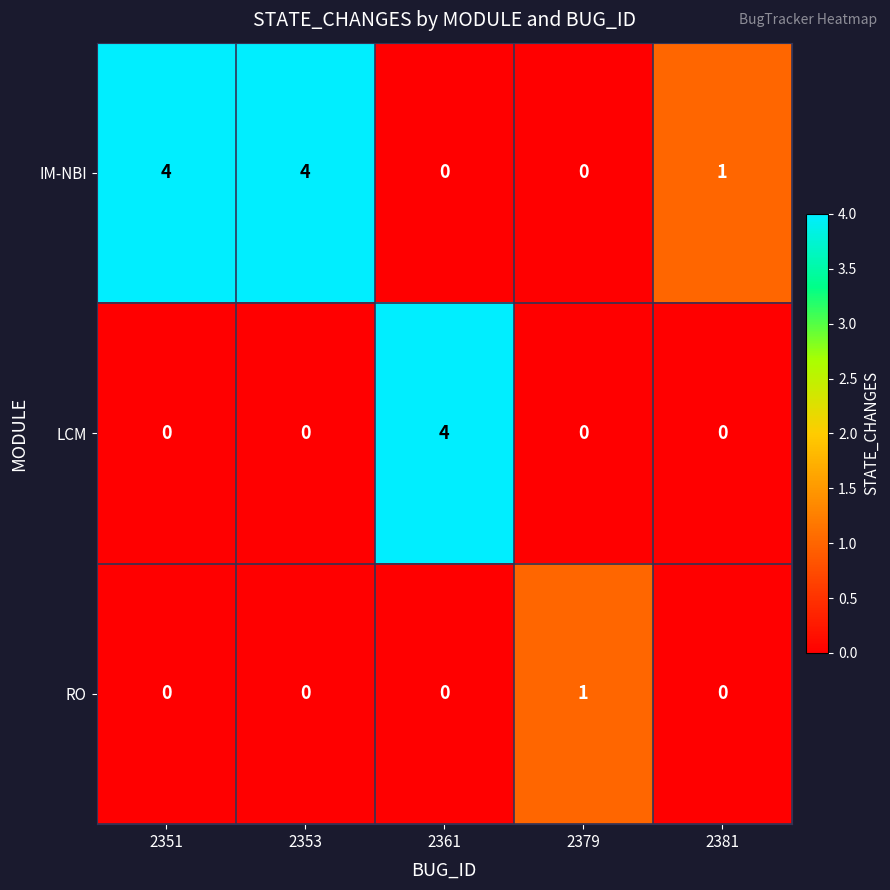

What is the difference between the maximum and minimum values in the LCM series?

4